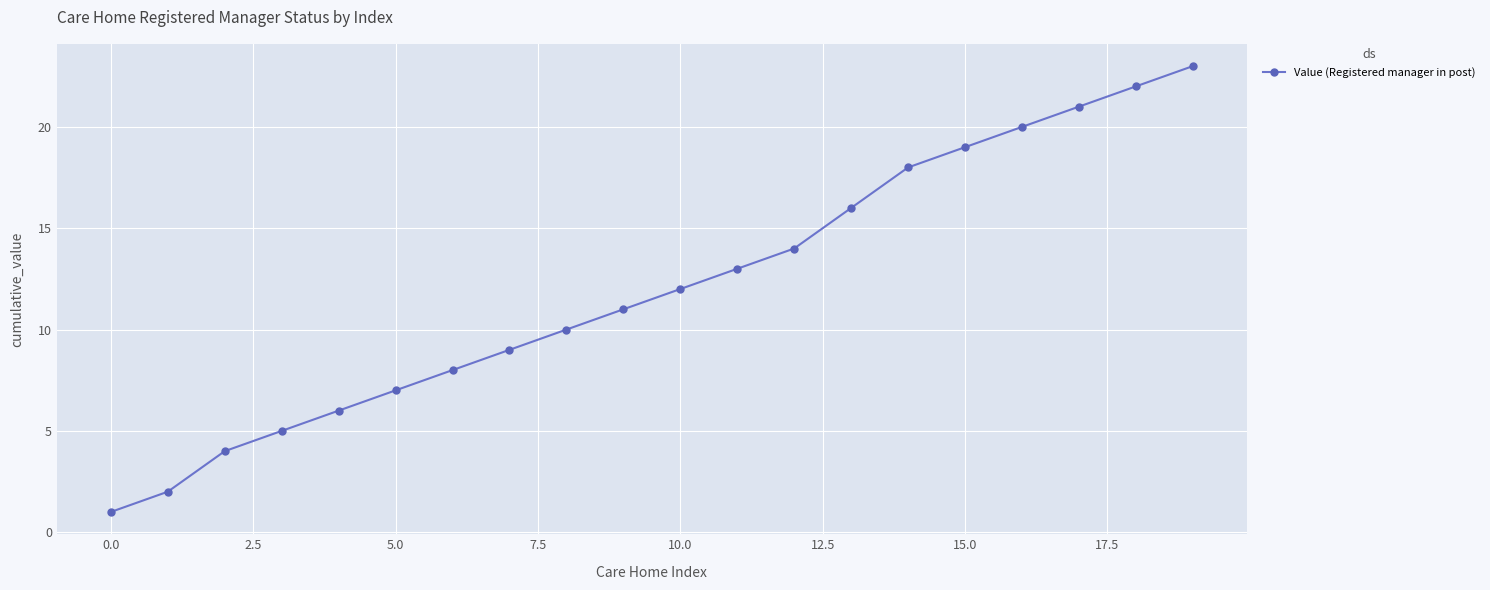

What is the greatest value displayed?

23